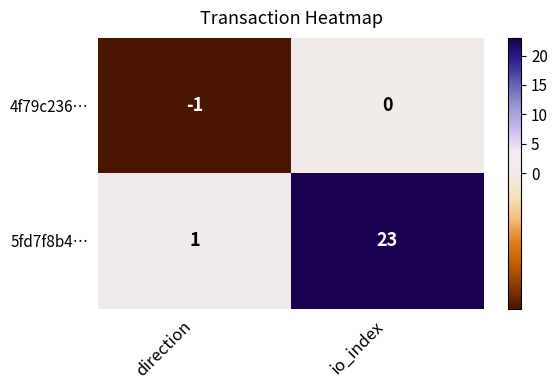

At which category is the sum across all series the highest?

io_index